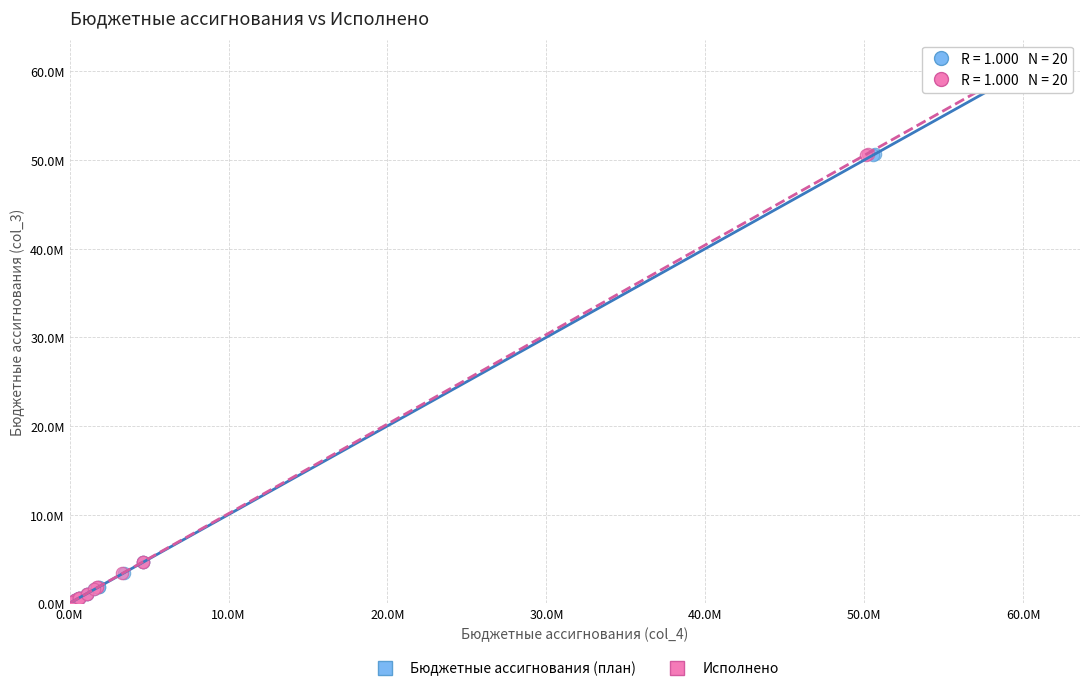

What are all the series names shown in the legend?

Бюджетные ассигнования (план), Исполнено